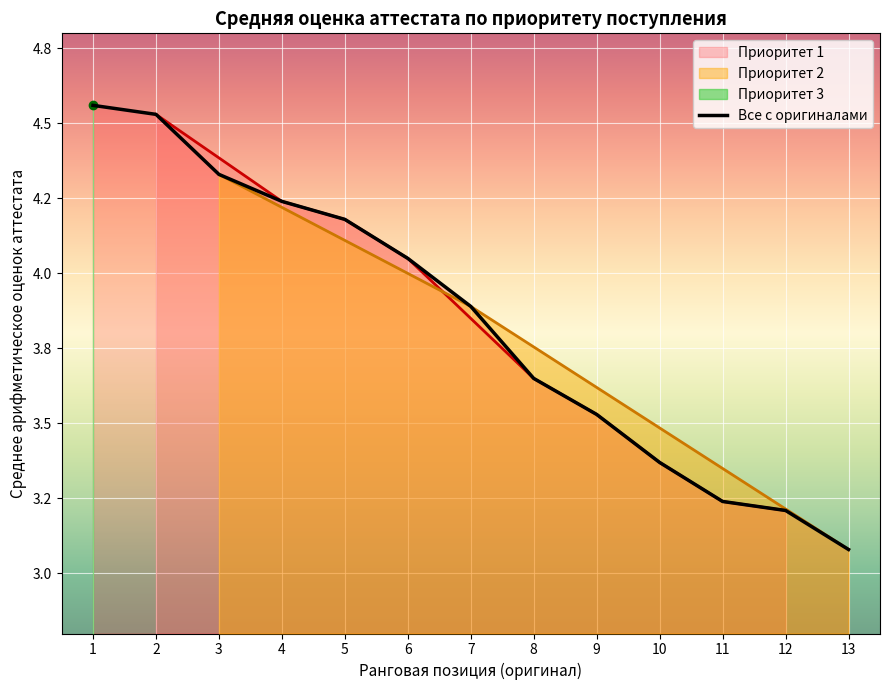

How many lines are shown in the chart?

1